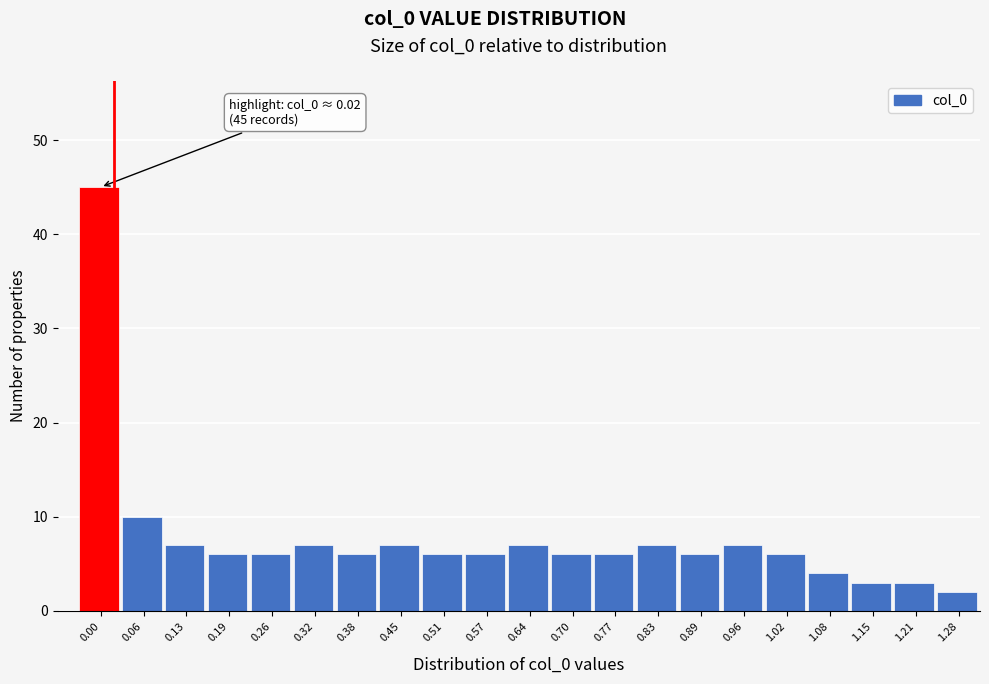

Reading right to left, what are all the values shown in this chart?

2	3	3	4	6	7	6	7	6	6	7	6	6	7	6	7	6	6	7	10	45